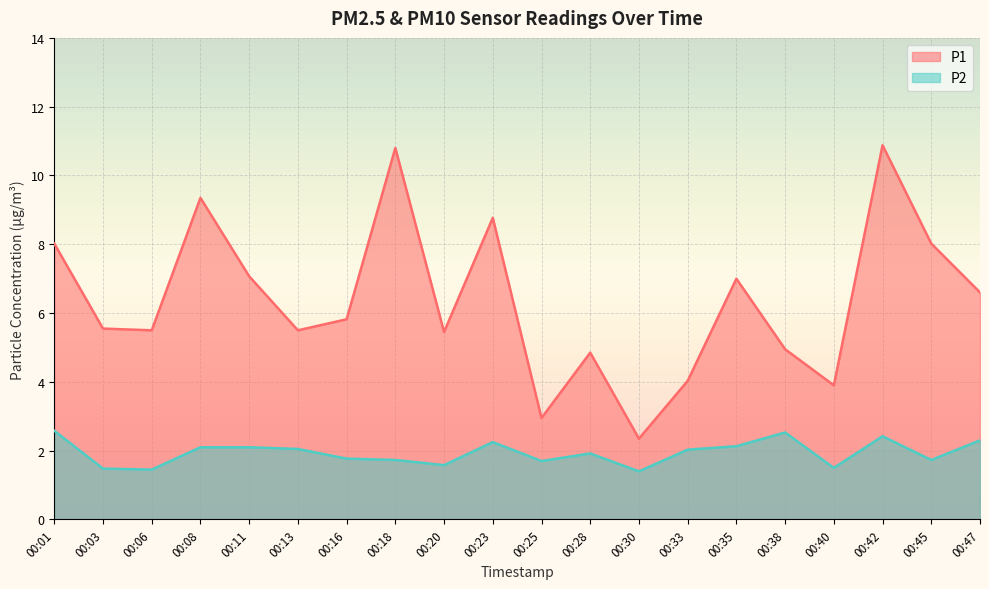

Count the number of data series in this chart.

2